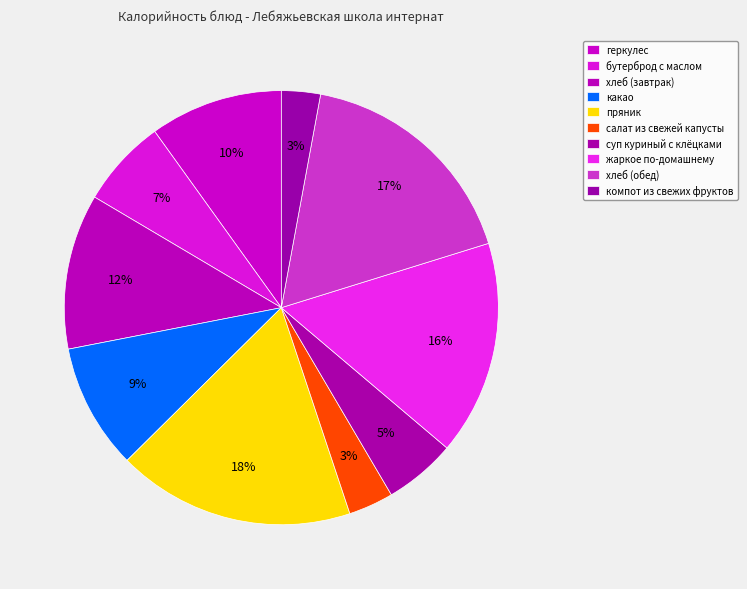

How much of the chart is everything except жаркое по-домашнему?

84.0%